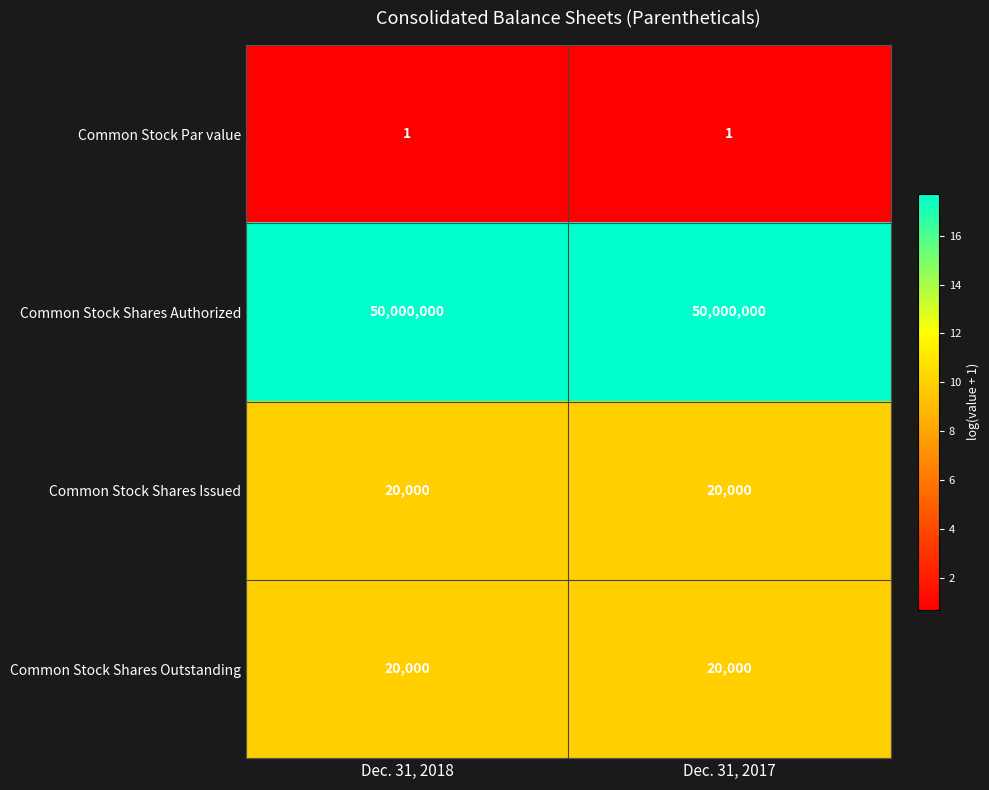

True or false: Common Stock Par value has a value of 1 at Dec. 31, 2017.

True